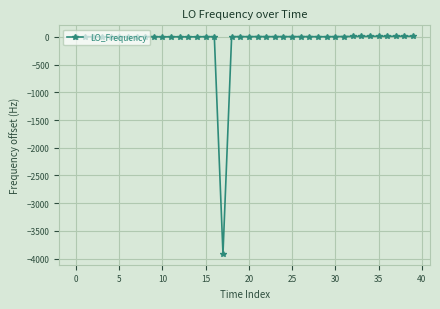

Does the chart have visible grid lines?

Yes